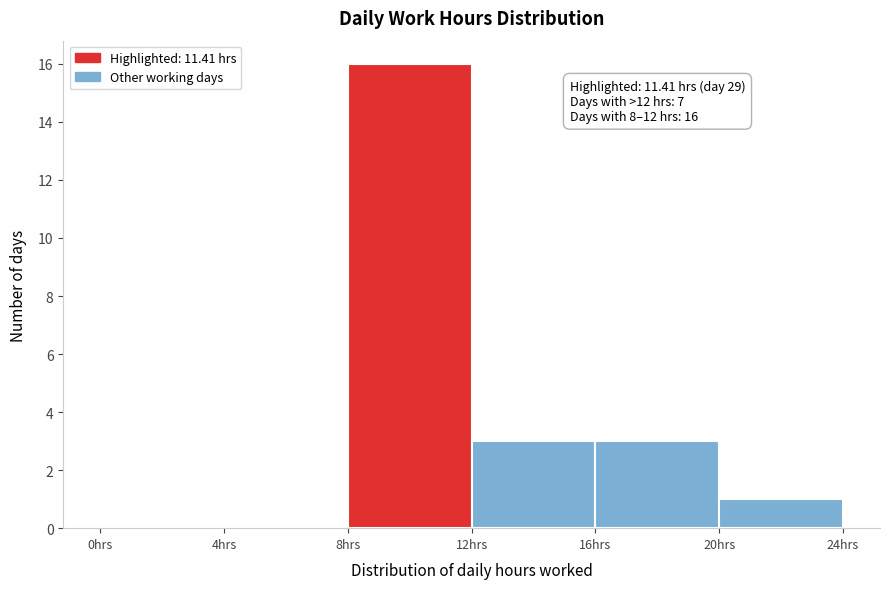

Over which range of the x-axis is the bar tallest?

8 to 12